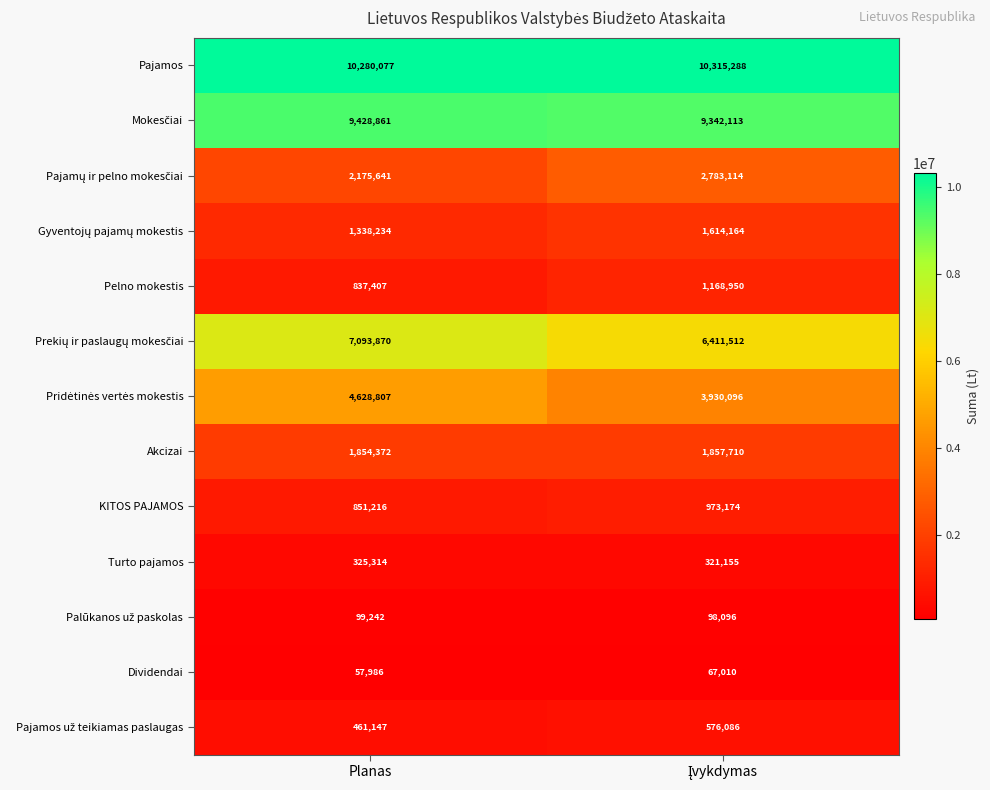

At how many categories does at least one series exceed 1431170?

2